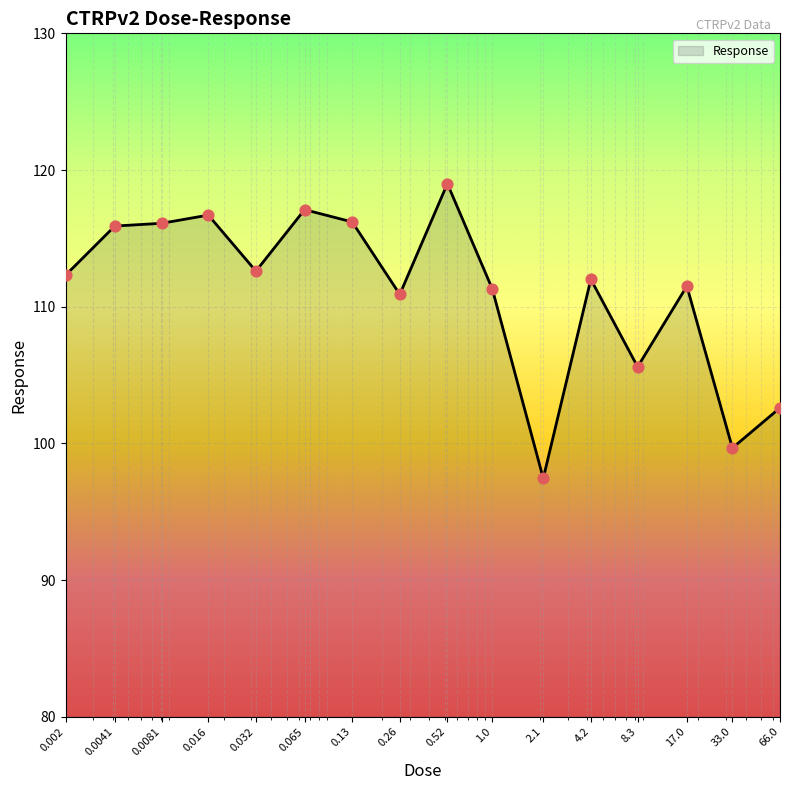

What is the minimum value shown in the chart?

97.4